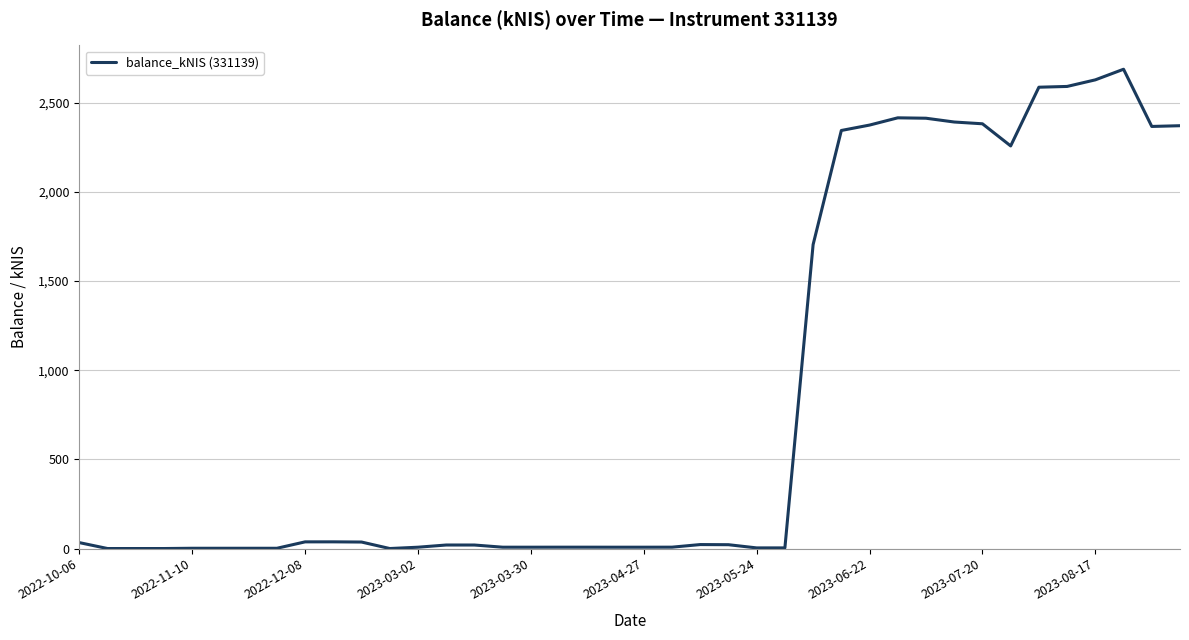

What is the difference between the maximum and minimum values?

2688.5